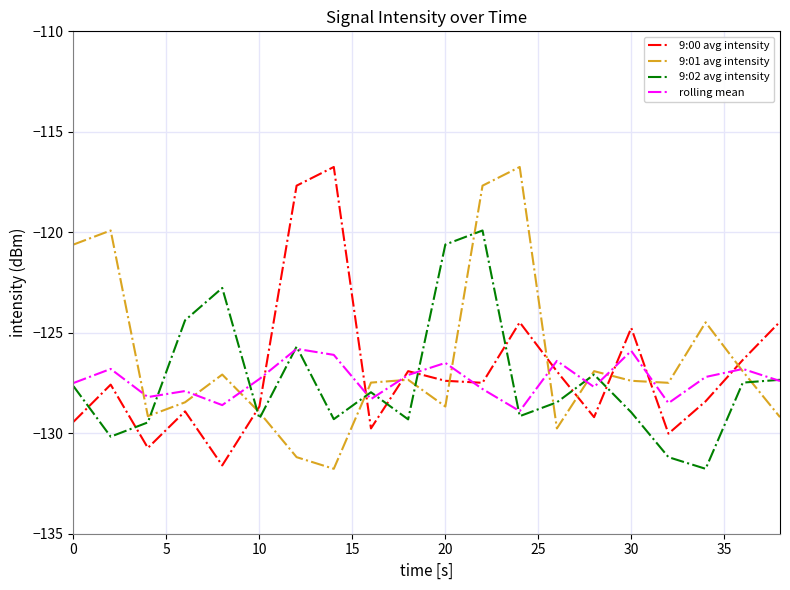

True or false: 9:01 avg intensity and 9:00 avg intensity intersect in this chart.

True